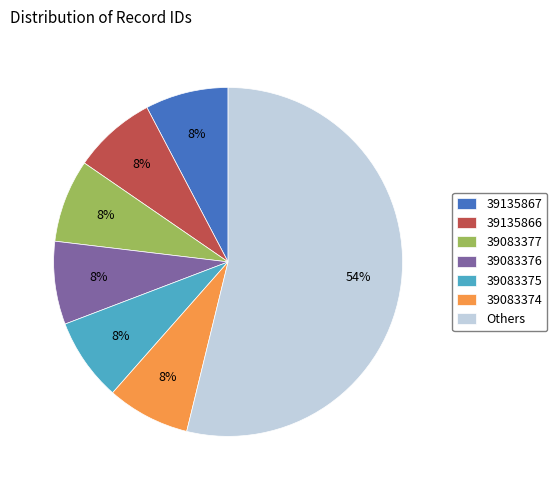

How many segments does this pie chart have?

7